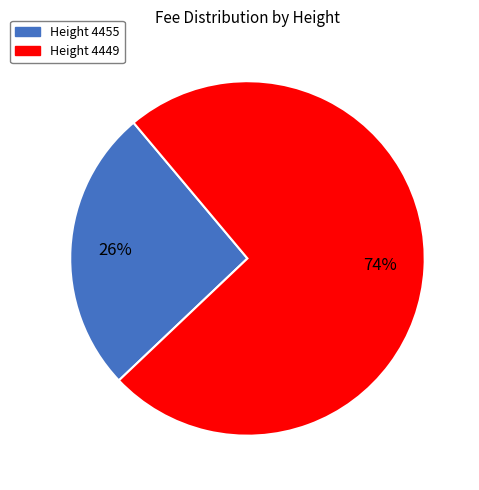

Is there any slice that represents more than half of the pie?

Yes